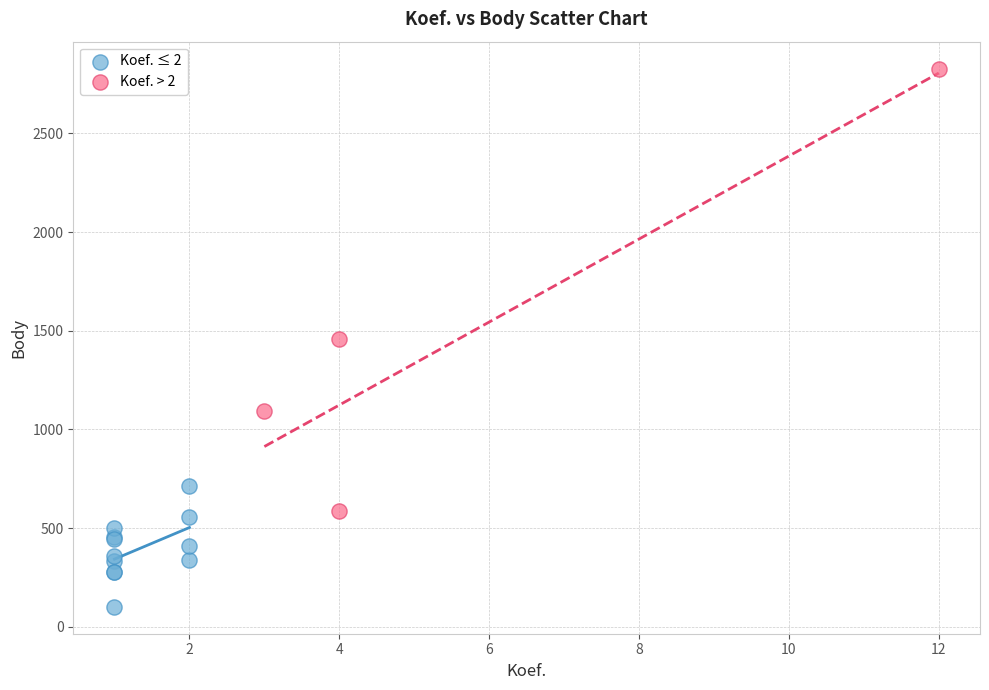

Which series has the largest Y range (max minus min)?

Koef. > 2